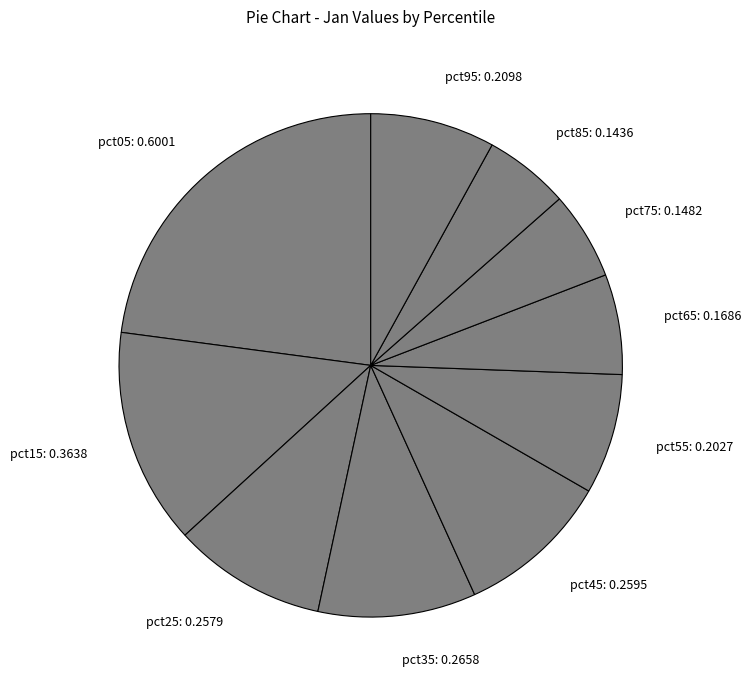

Is the sum of pct15: 0.3638 and pct55: 0.2027 greater than half?

No